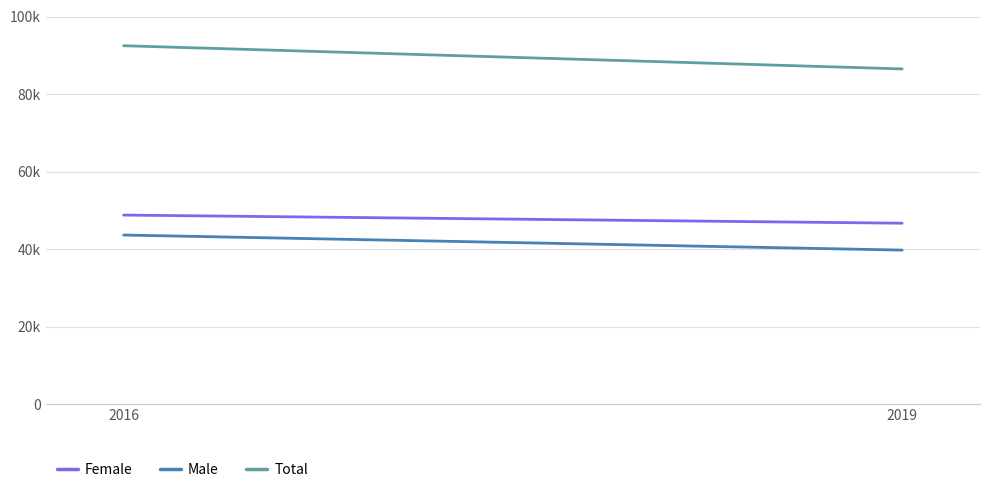

Reading left to right, transcribe all the data shown in this chart.

Female: 2016=48825	2019=46726
Male: 2016=43678	2019=39792
Total: 2016=92503	2019=86518